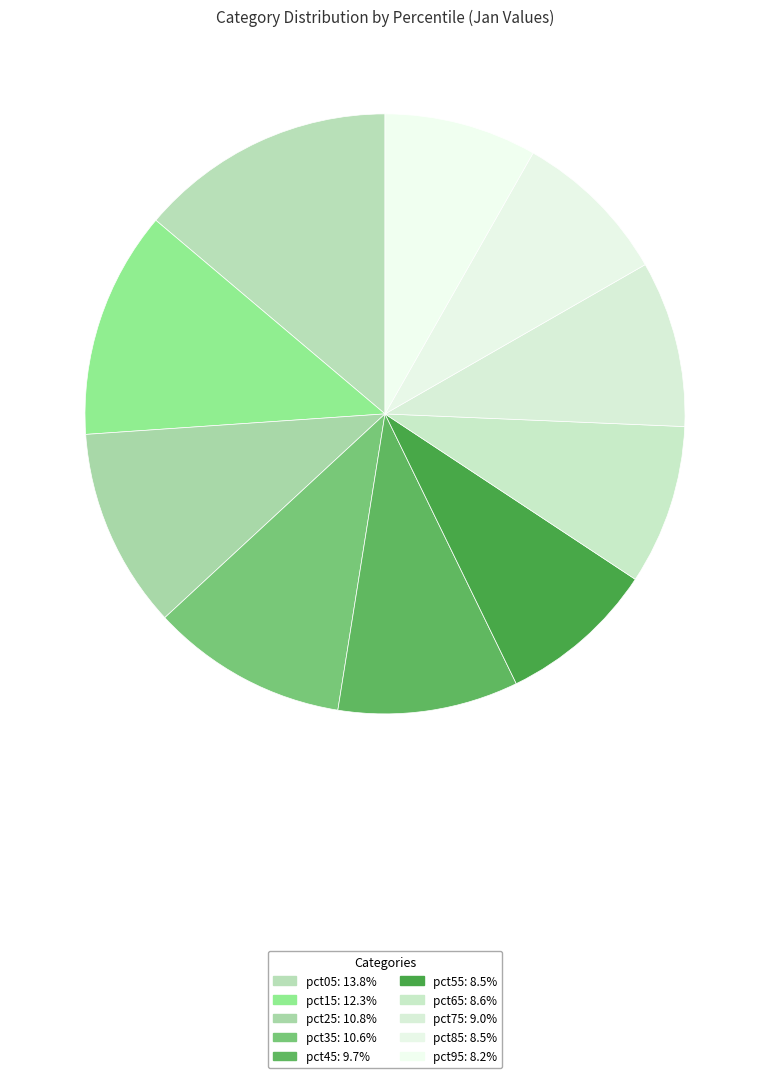

How many segments does this pie chart have?

10